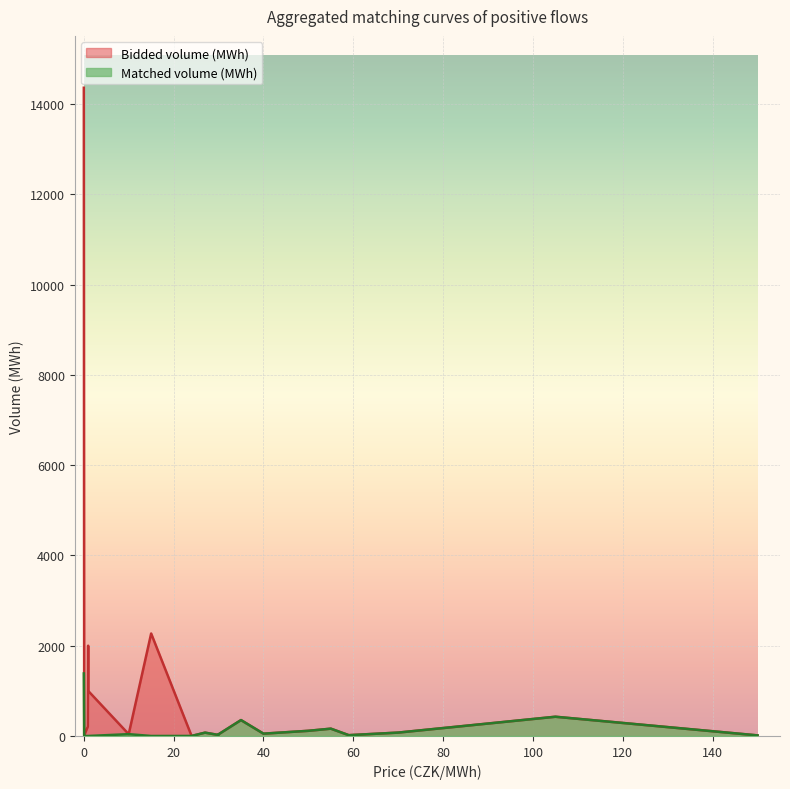

How many values in the Matched volume (MWh) series exceed 37?

10